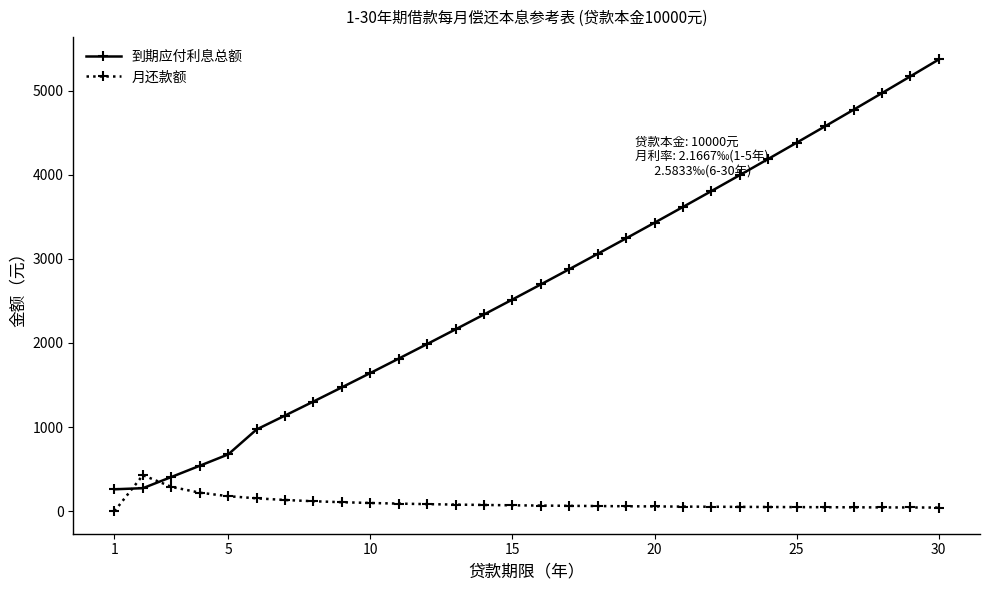

What are all the series names shown in the legend?

到期应付利息总额, 月还款额